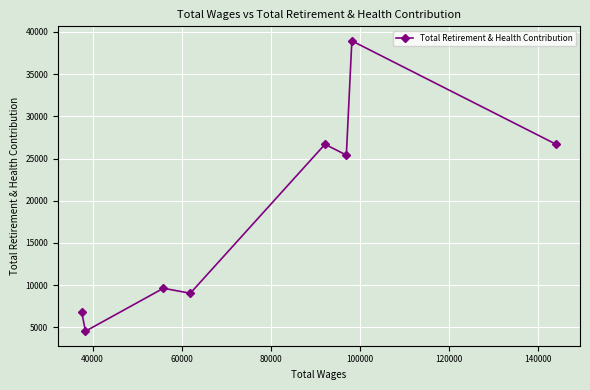

What is the value of the 1st point from the left?

6765